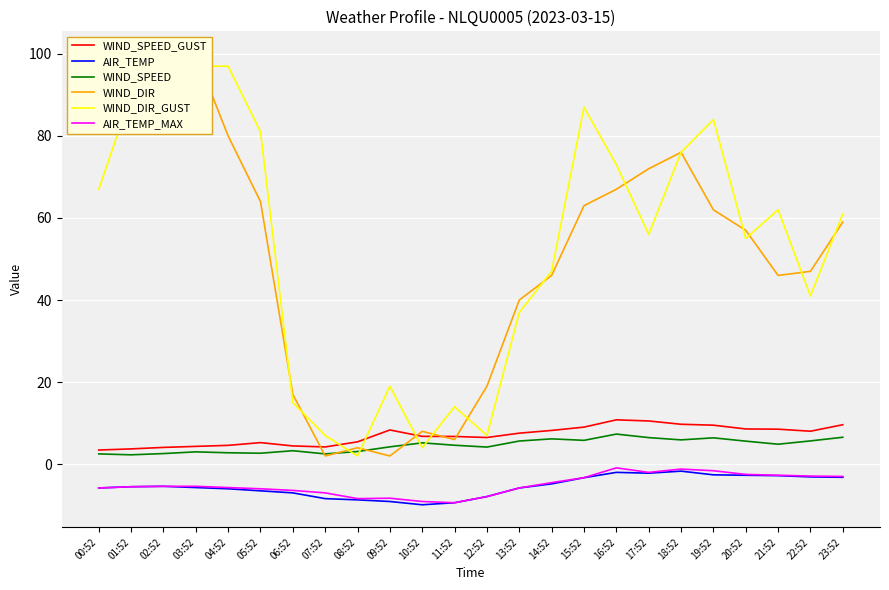

Between 08:52 and 15:52, which series saw the biggest shift?

WIND_DIR_GUST